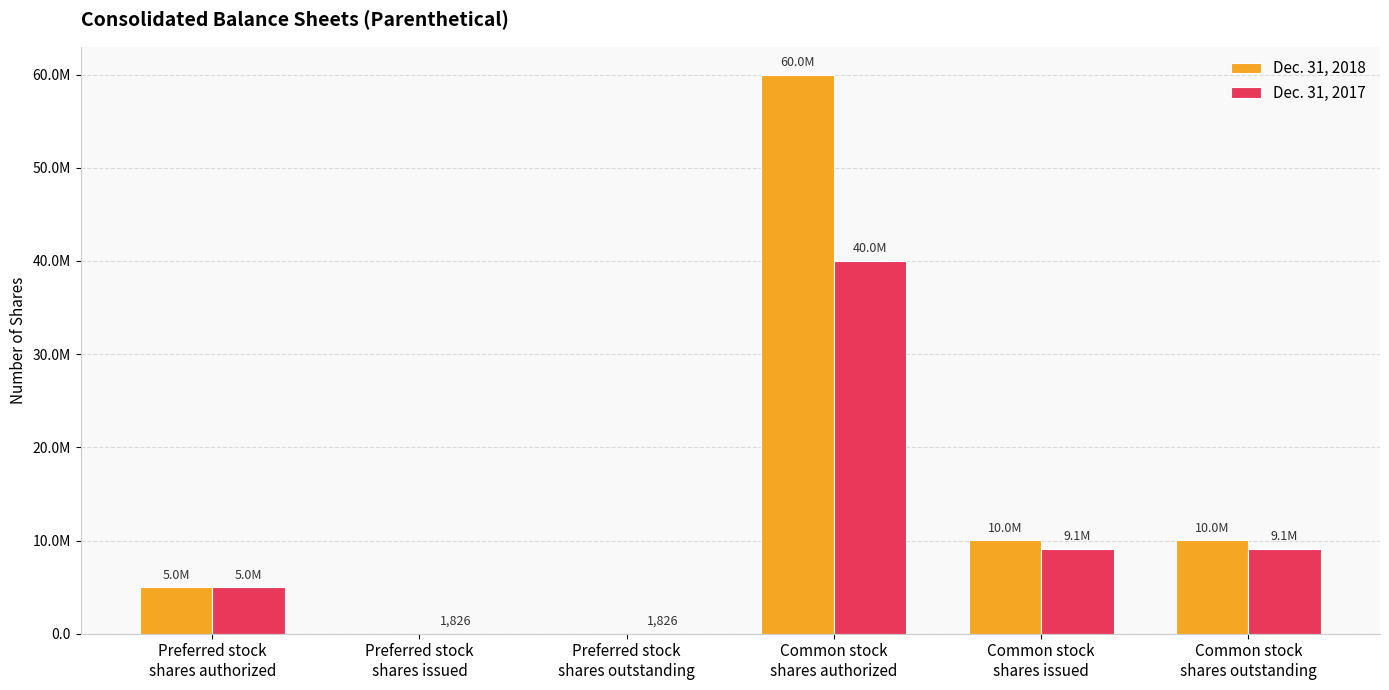

What is the average value of the Dec. 31, 2018 series?

14175270